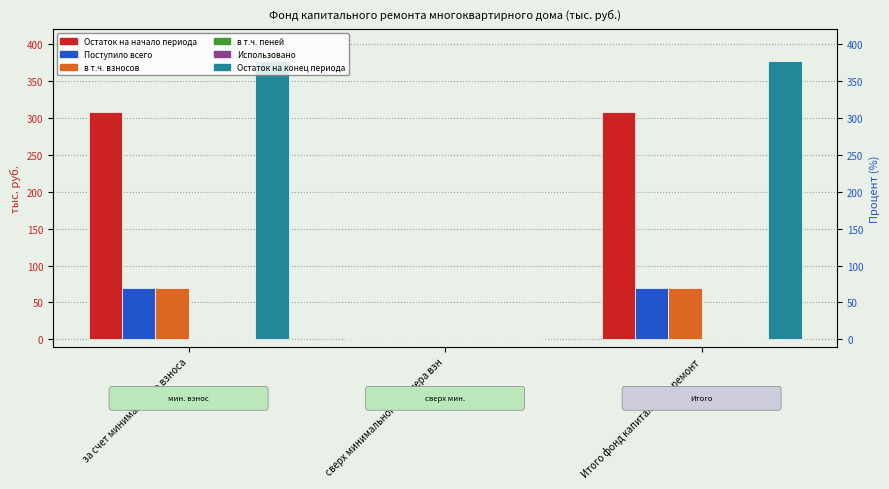

The value of в т.ч. пеней at Итого фонд капитального ремонт is 0.0. True or false?

True